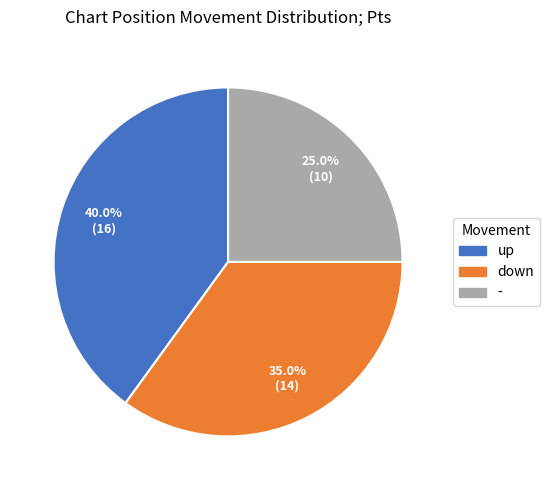

The - slice represents 20% of the pie. True or false?

False